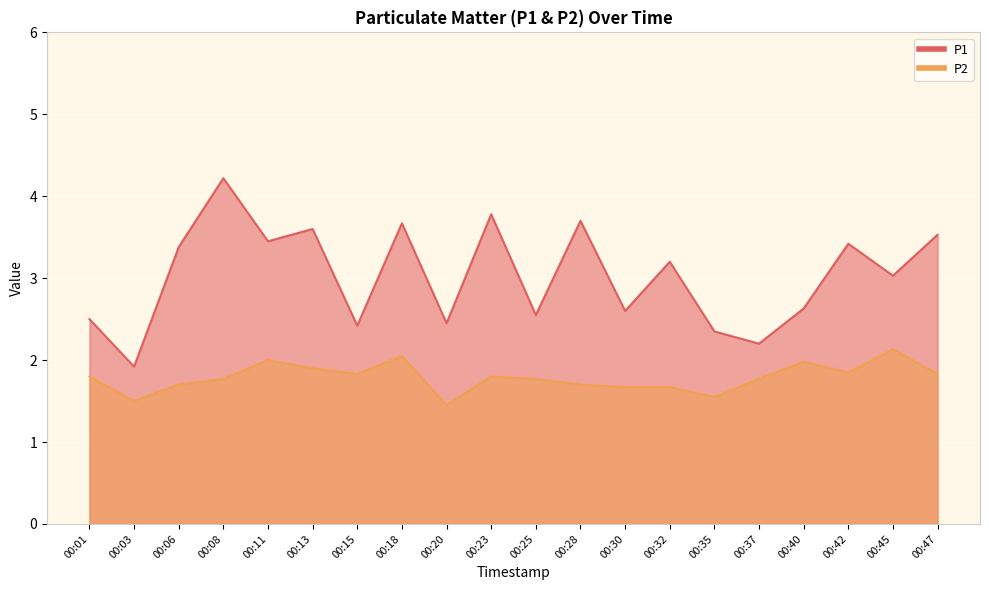

True or false: P2 has more than 2 interior local peaks.

True